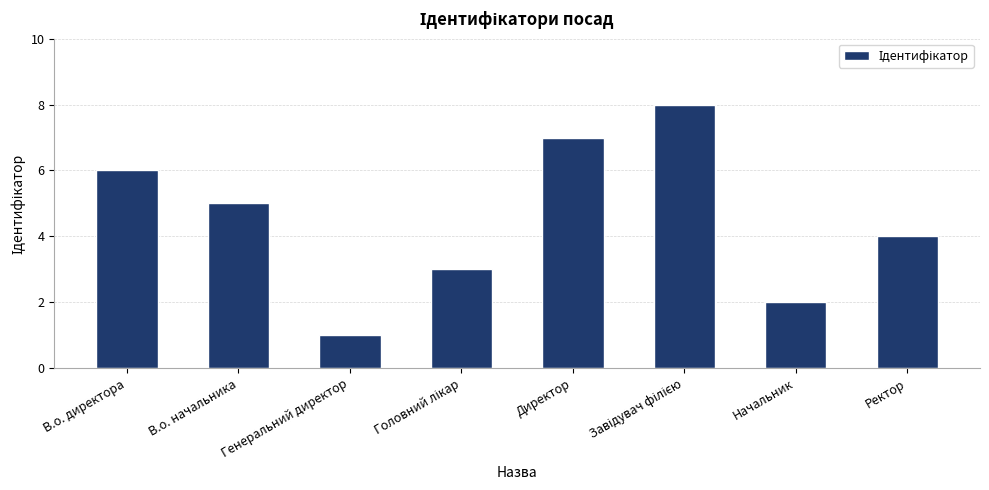

True or false: the data shows 4 at Директор.

False